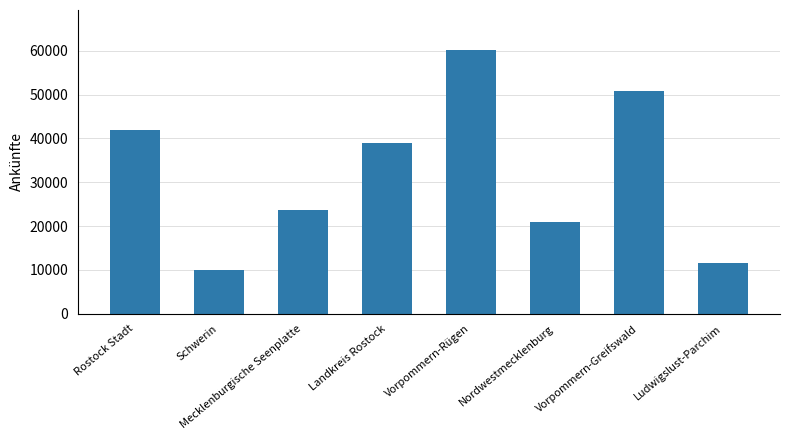

Reading left to right, list all the values displayed in this chart.

Rostock Stadt=41805	Schwerin=9869	Mecklenburgische Seenplatte=23694	Landkreis Rostock=38975	Vorpommern-Rügen=60253	Nordwestmecklenburg=20838	Vorpommern-Greifswald=50750	Ludwigslust-Parchim=11554